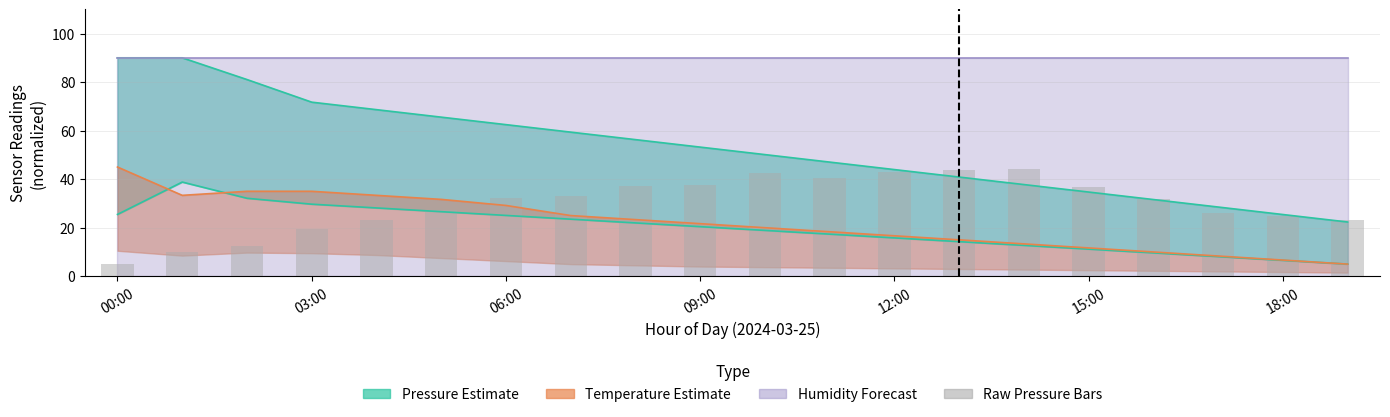

Are the bars grouped side by side (vs. stacked)?

No